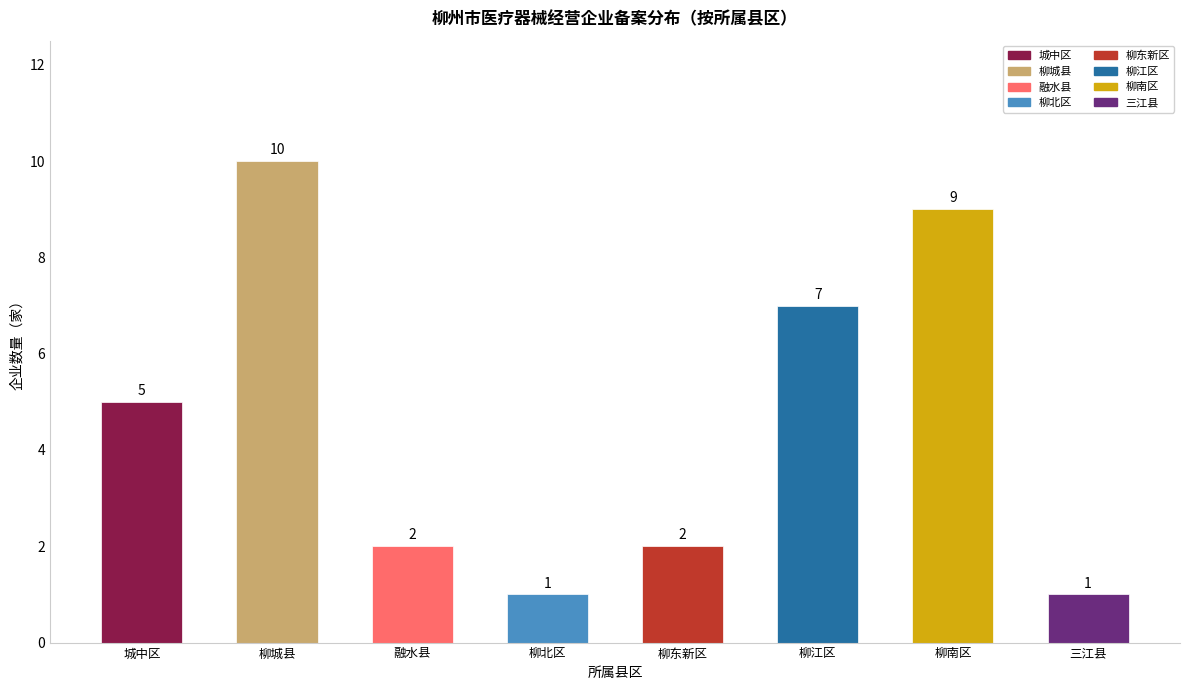

What is the greatest value displayed?

10